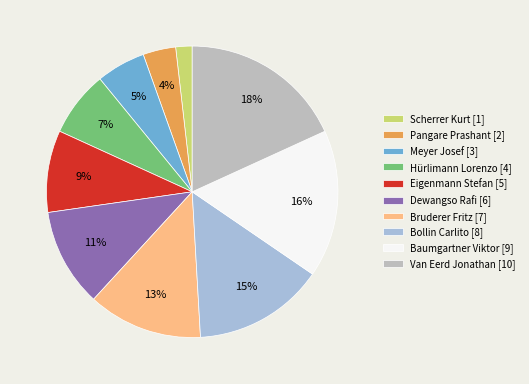

Is it true that Bruderer Fritz is 13% of the pie?

True